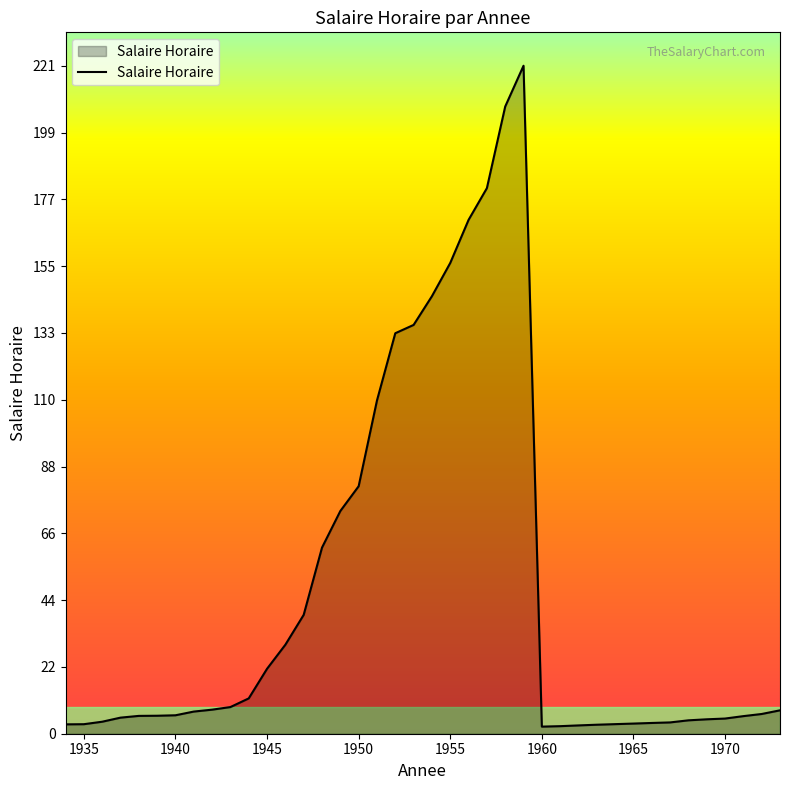

What is the average value?

47.3